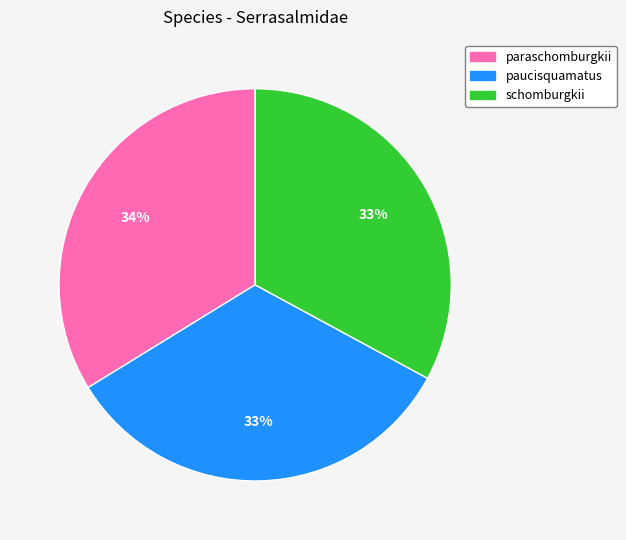

How many slices are in this pie chart?

3